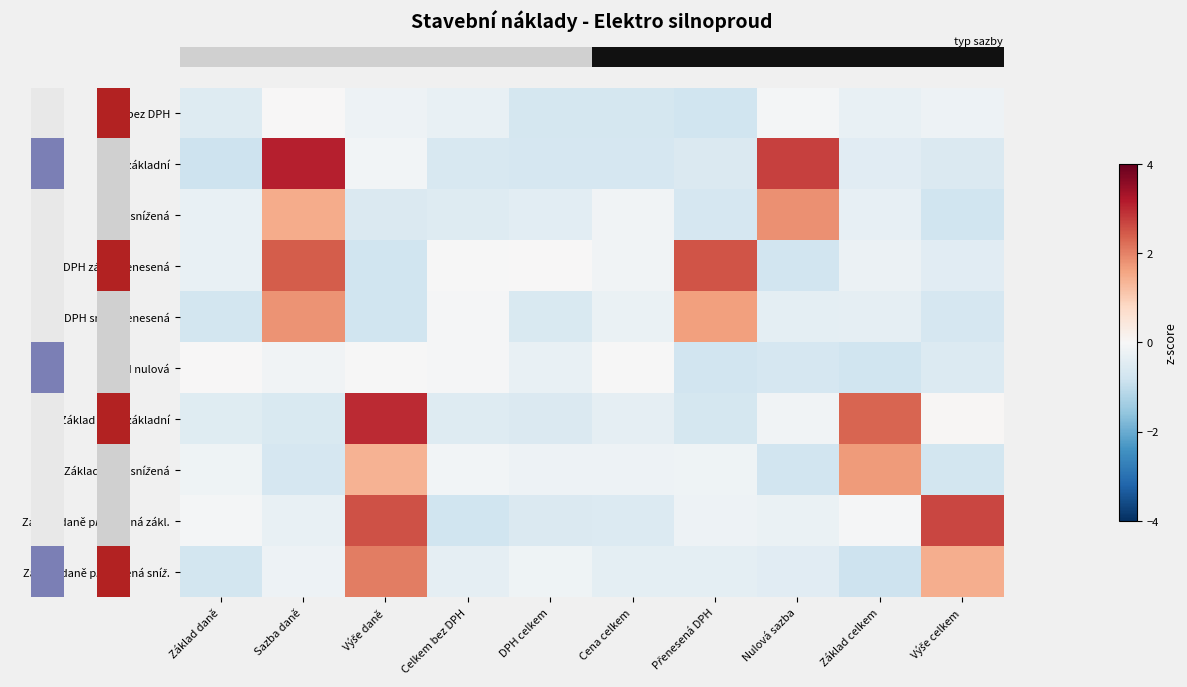

At which category is the sum across all series the highest?

Sazba daně